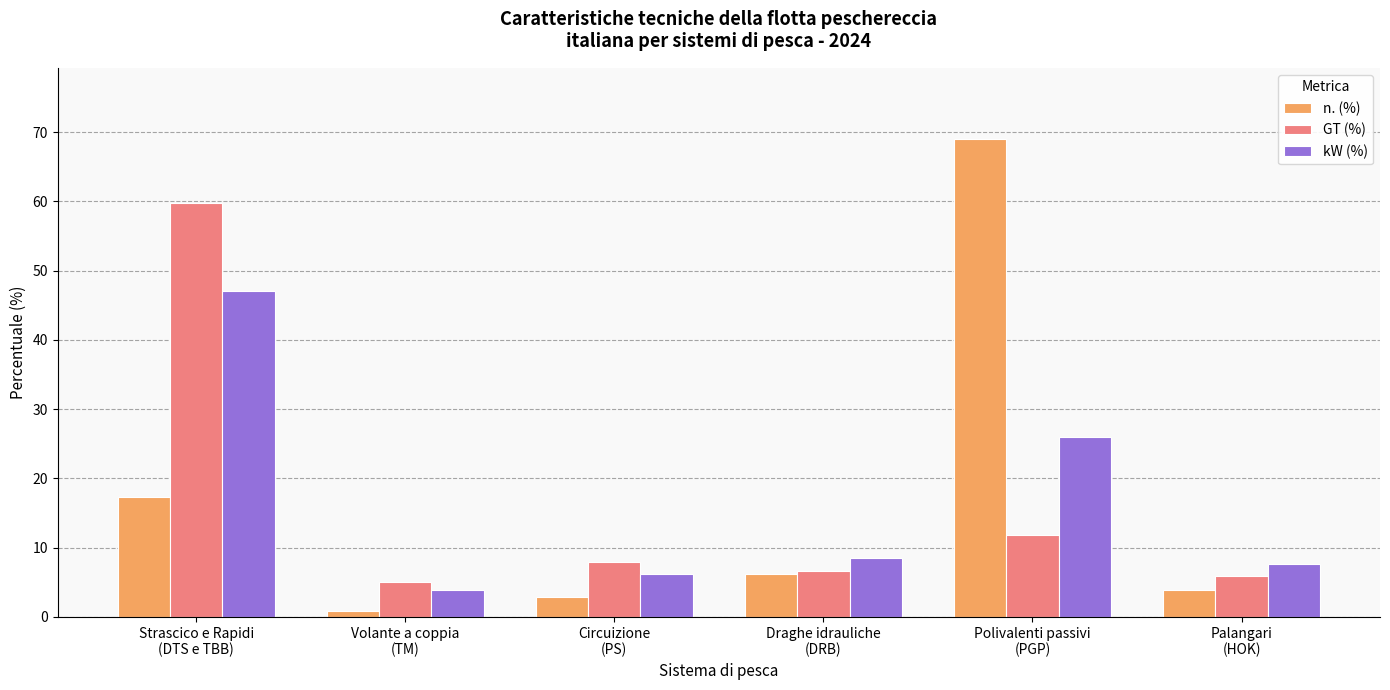

List the labels in order of n. (%) value, largest first.

Polivalenti passivi
(PGP), Strascico e Rapidi
(DTS e TBB), Draghe idrauliche
(DRB), Palangari
(HOK), Circuizione
(PS), Volante a coppia
(TM)